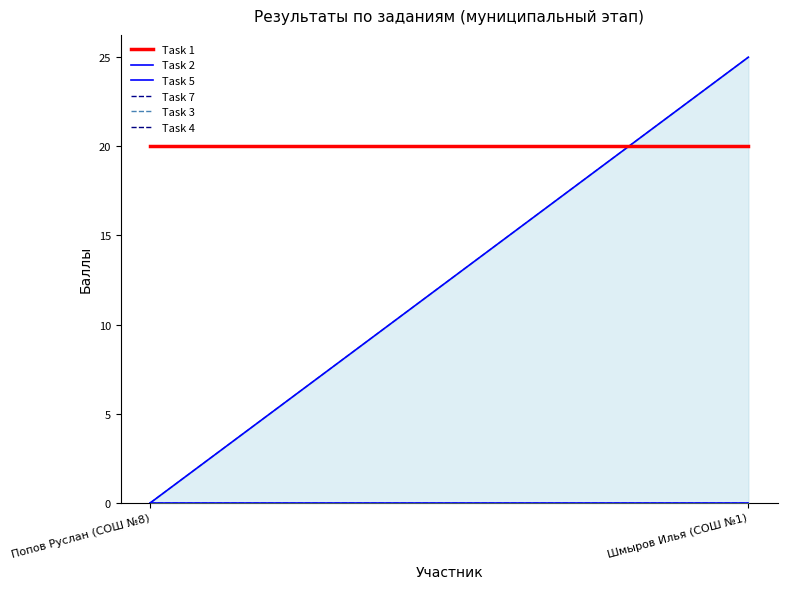

What are all the series names shown in the legend?

Task 1, Task 2, Task 5, Task 7, Task 3, Task 4